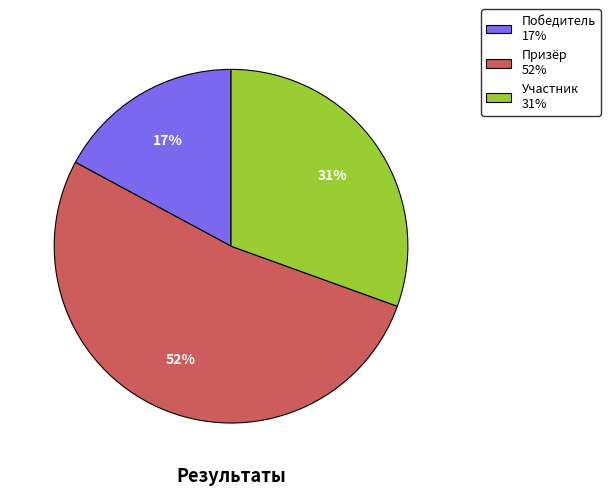

Approximately how many times larger is the value at Победитель 17% compared to Призёр 52%?

0.3